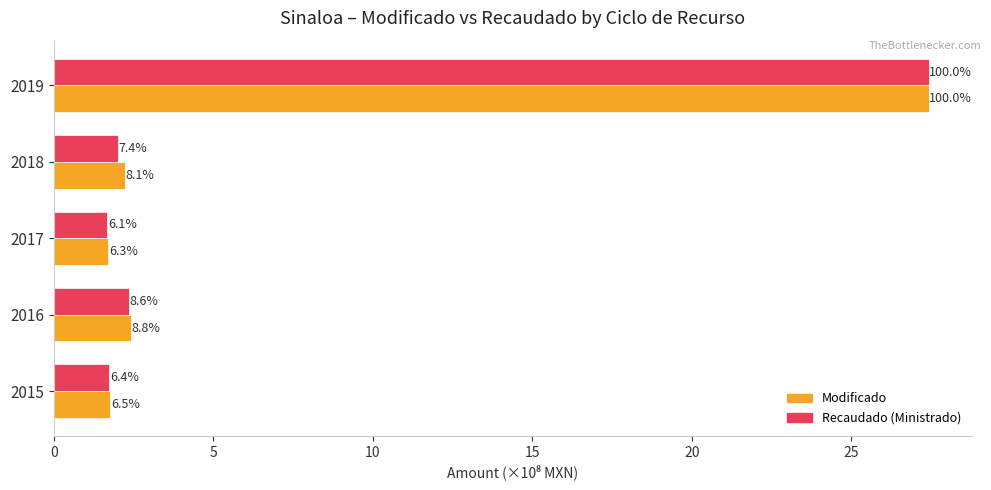

What is the maximum value for Recaudado (Ministrado)?

27.4